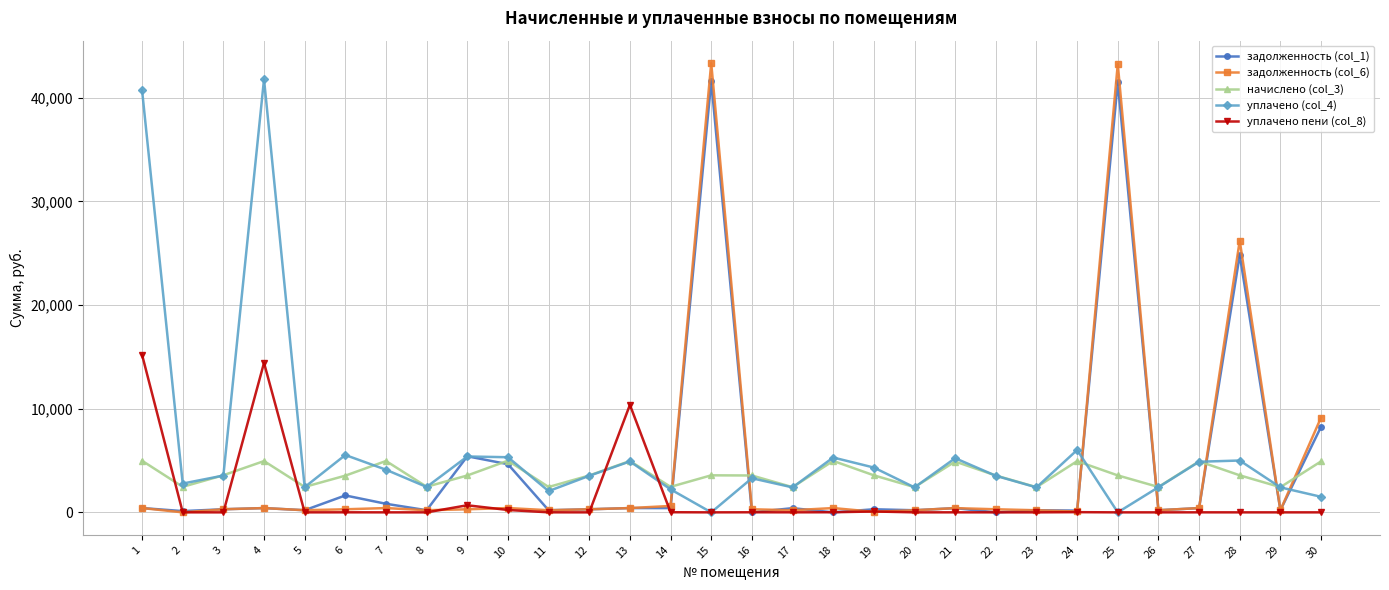

True or false: уплачено пени (col_8) has more than 1 interior local peaks.

True